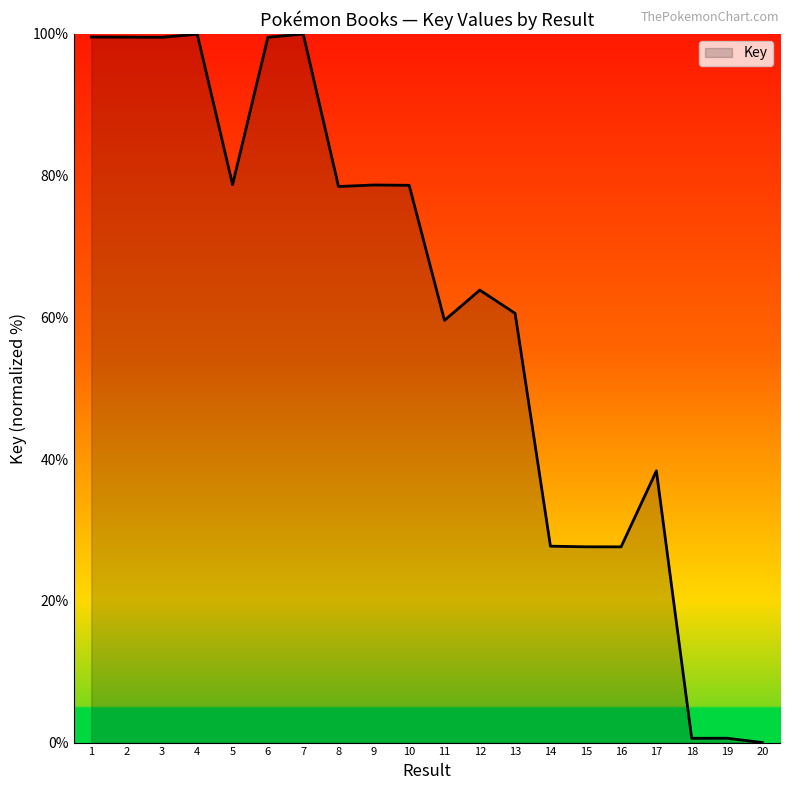

Approximately how many times larger is the value at 1 compared to 10?

1.3